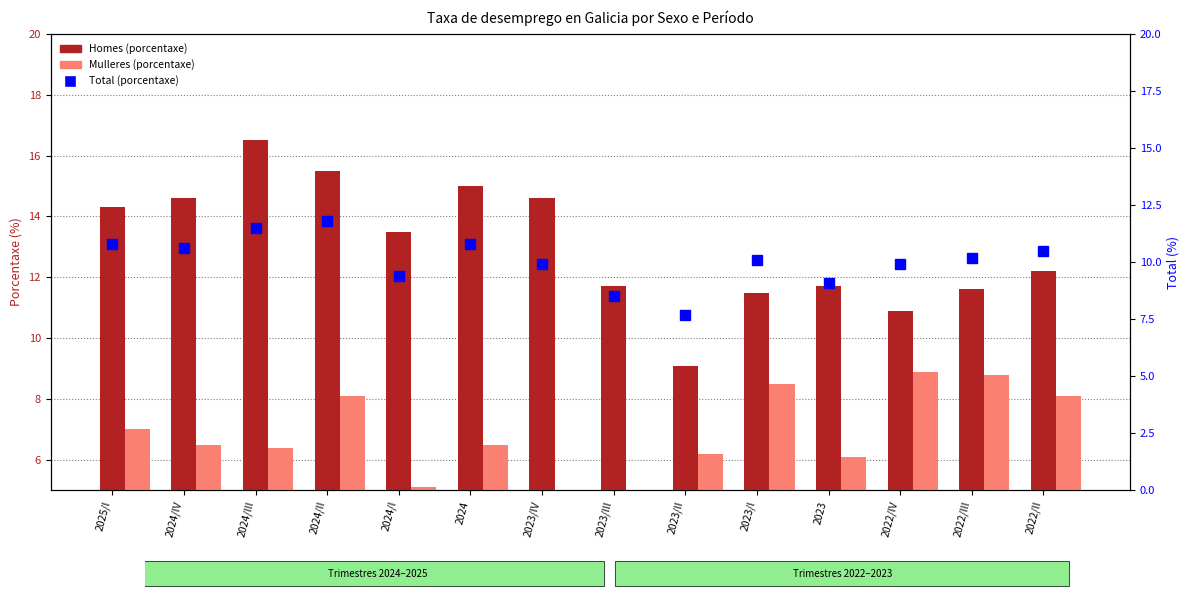

What is the difference between the second highest and minimum values in the Total (porcentaxe) series?

3.8